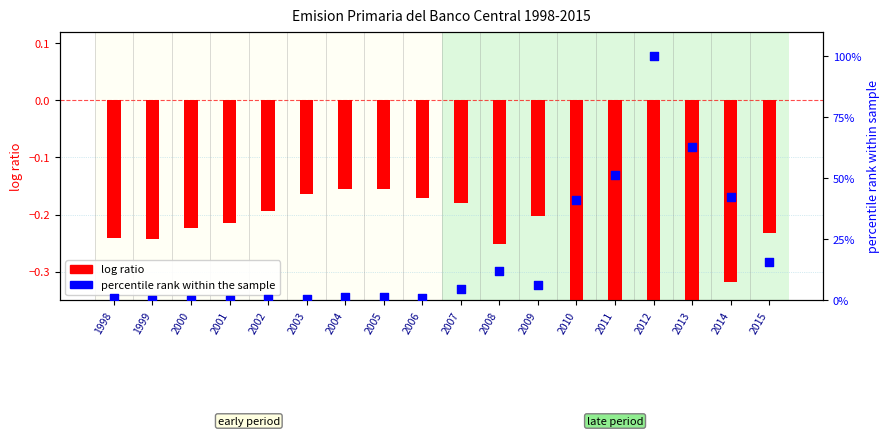

Which series has the widest spread of Y values?

percentile rank within sample